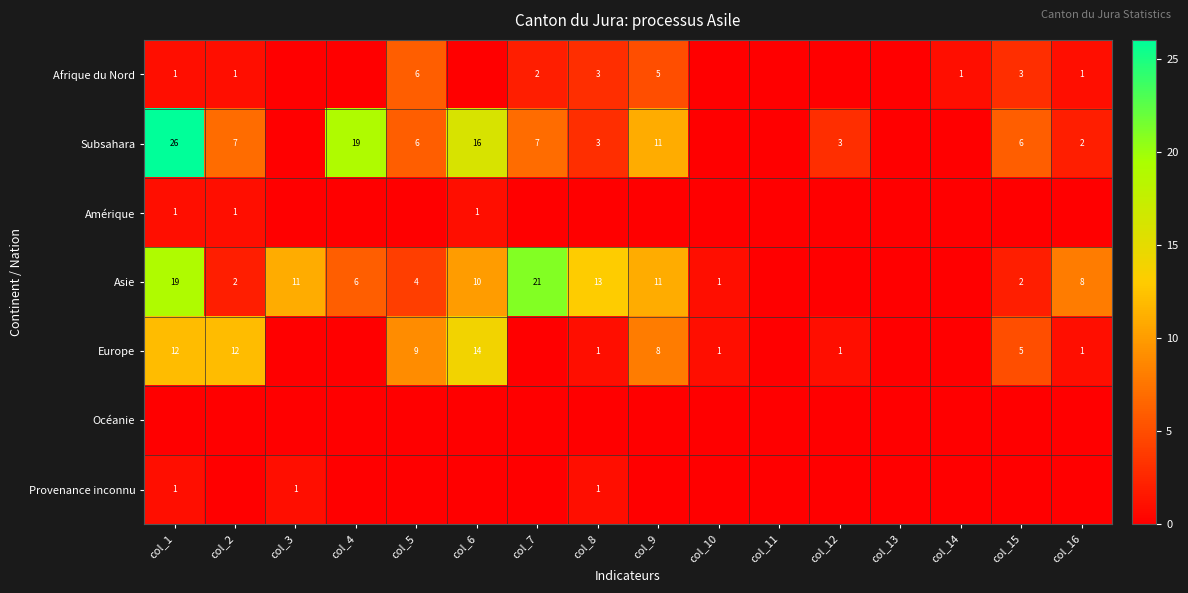

The Afrique du Nord series shows 5 at col_9. True or false?

True